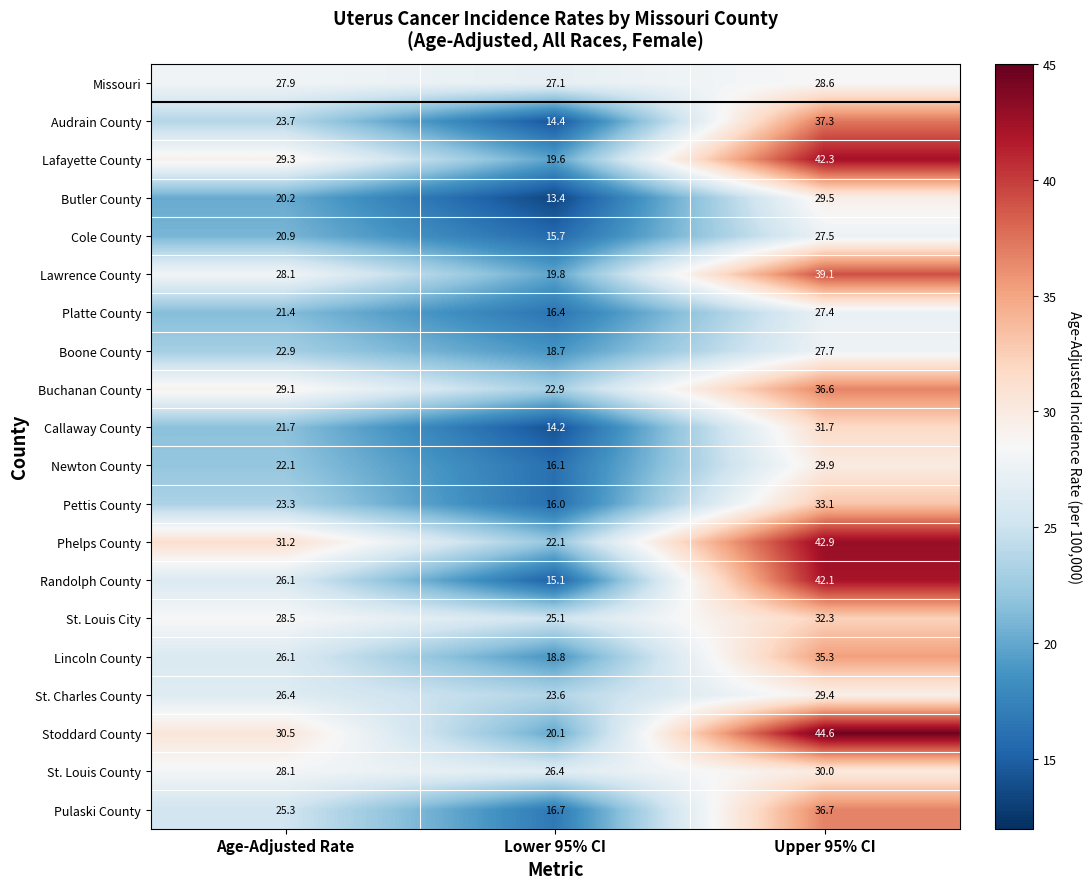

The value of Pettis County at Age-Adjusted Rate is 33.5. True or false?

False